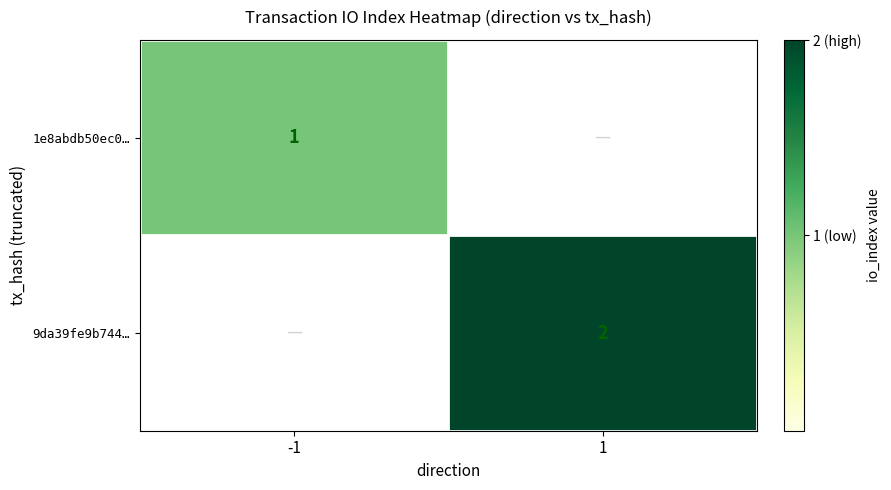

The 1e8abdb50ec0… series shows 2 at -1. True or false?

False